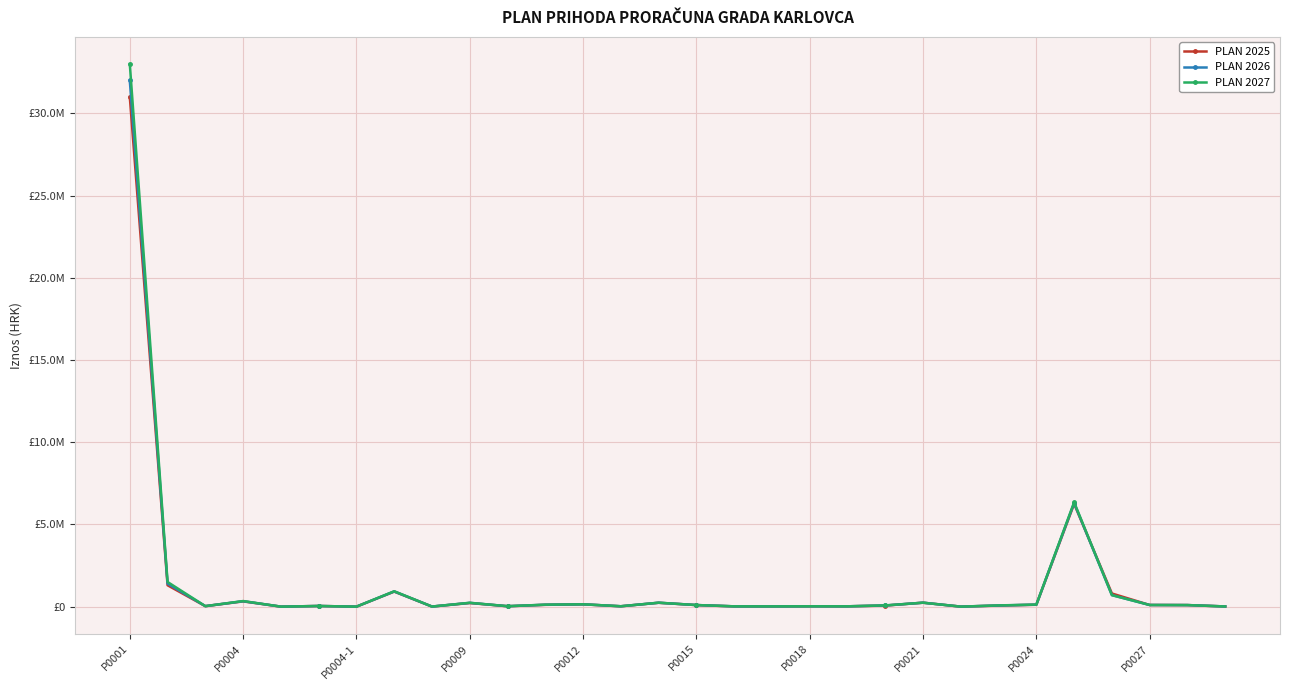

What is the value of the PLAN 2025 point at the 2nd from the left?

1300000